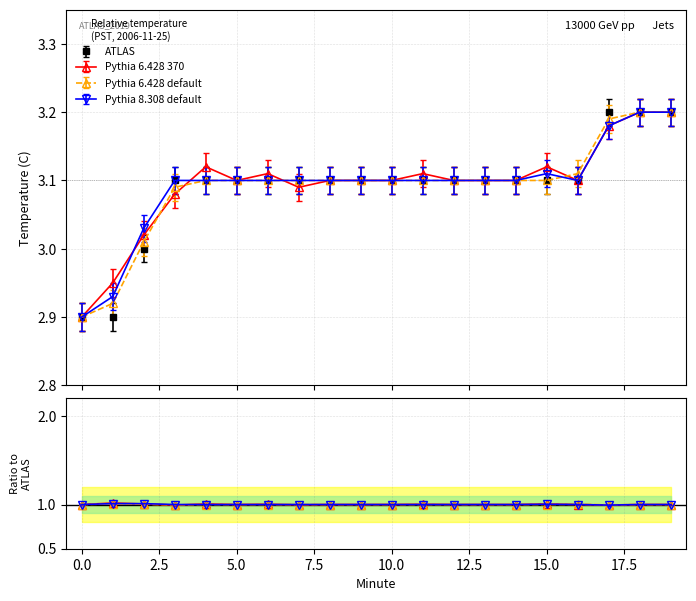

Between 11 and 12, which series saw the biggest shift?

Pythia 6.428 370